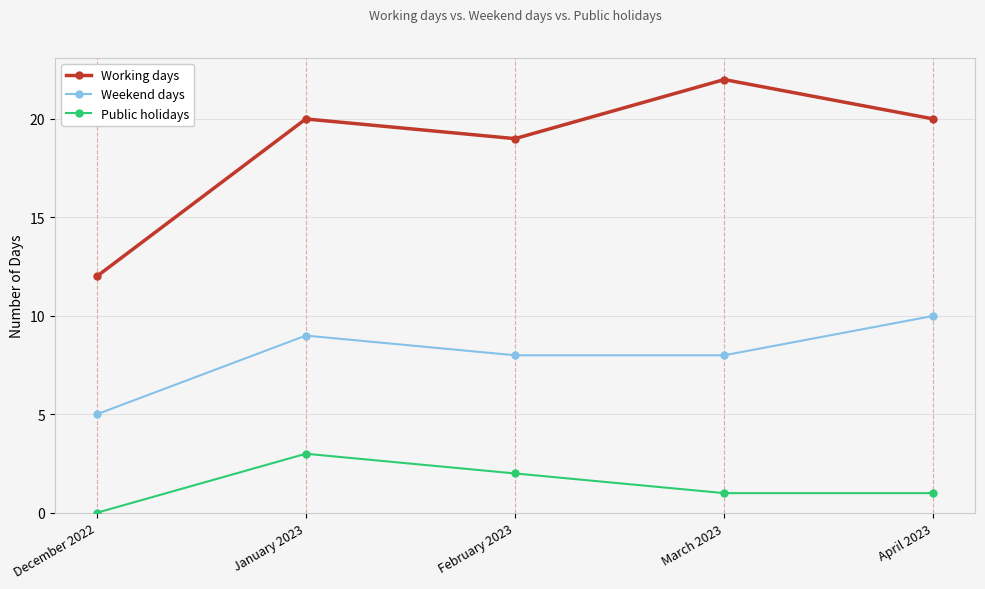

Reading left to right, what are all the values shown in this chart?

Working days: December 2022=12	January 2023=20	February 2023=19	March 2023=22	April 2023=20
Weekend days: December 2022=5	January 2023=9	February 2023=8	March 2023=8	April 2023=10
Public holidays: December 2022=0	January 2023=3	February 2023=2	March 2023=1	April 2023=1